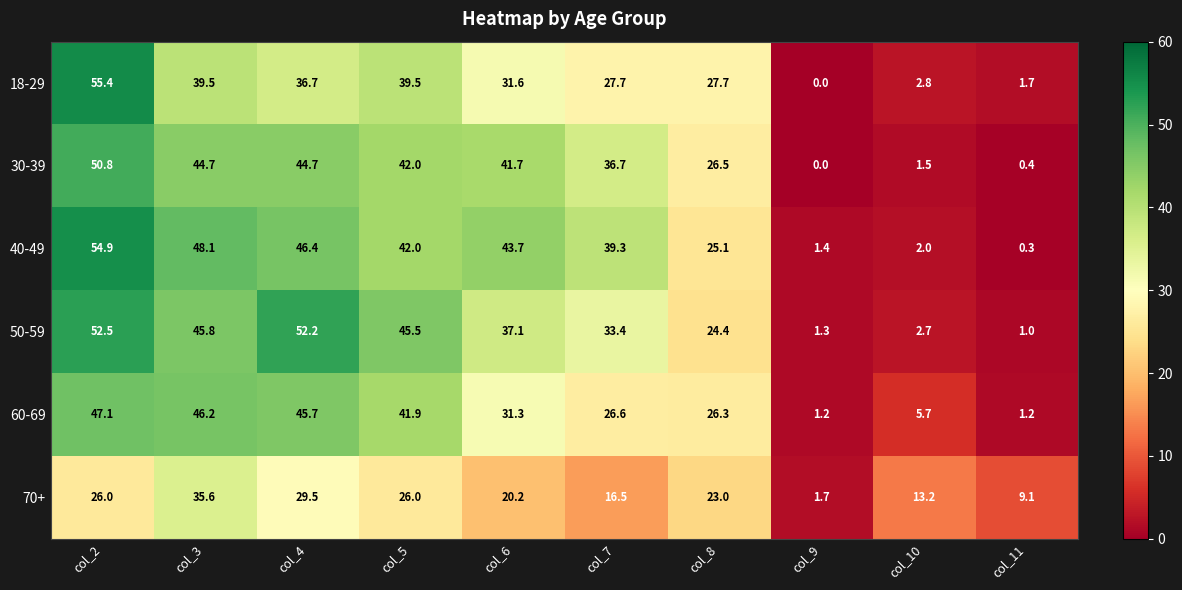

Where does the 50-59 series first go above 37?

col_2